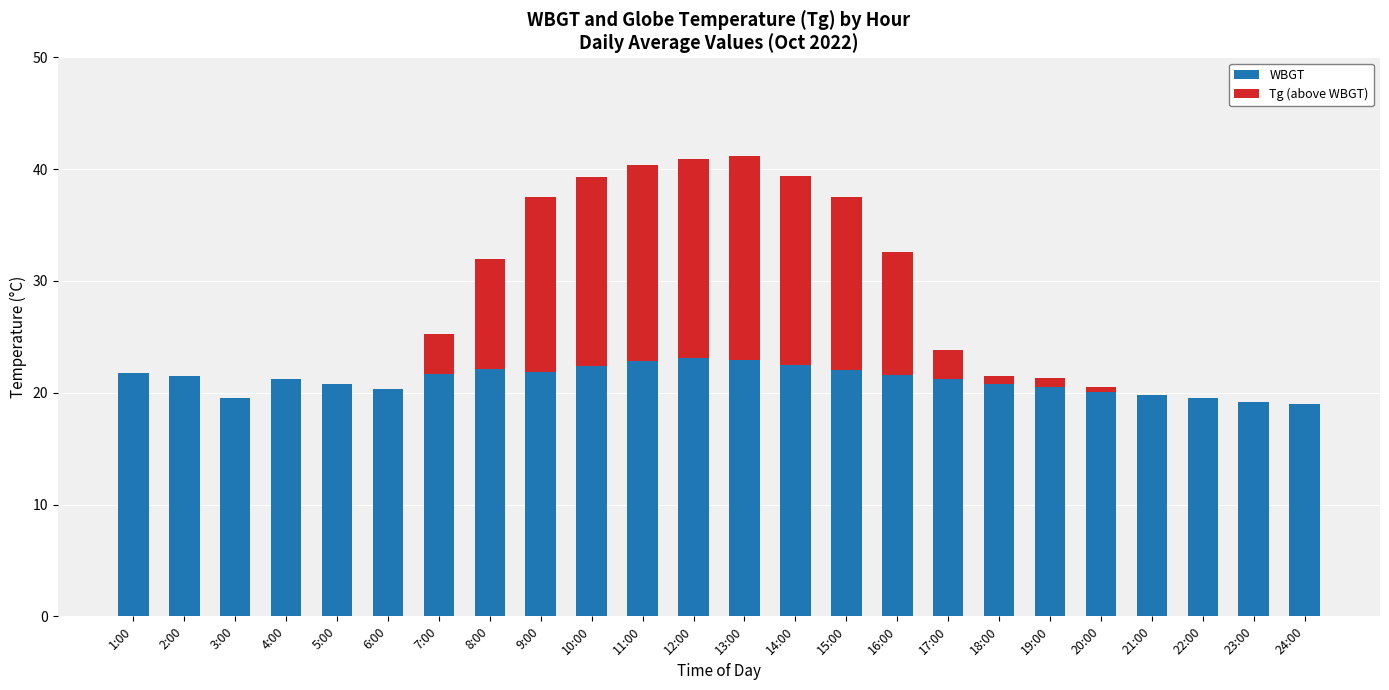

True or false: WBGT has a value of 36.3 at 12:00.

False